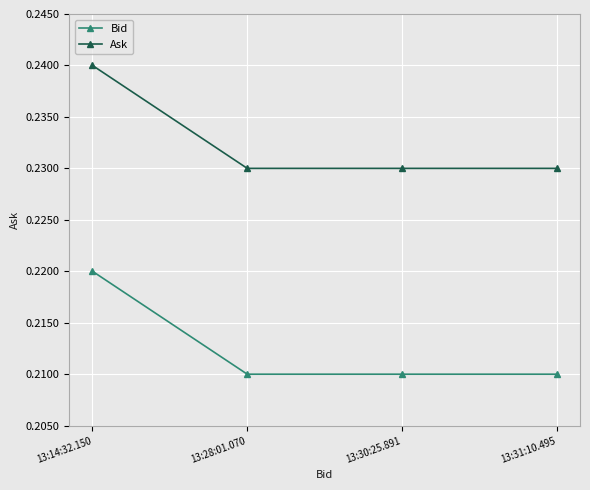

What is the label of the 1st point from the right?

13:31:10.495